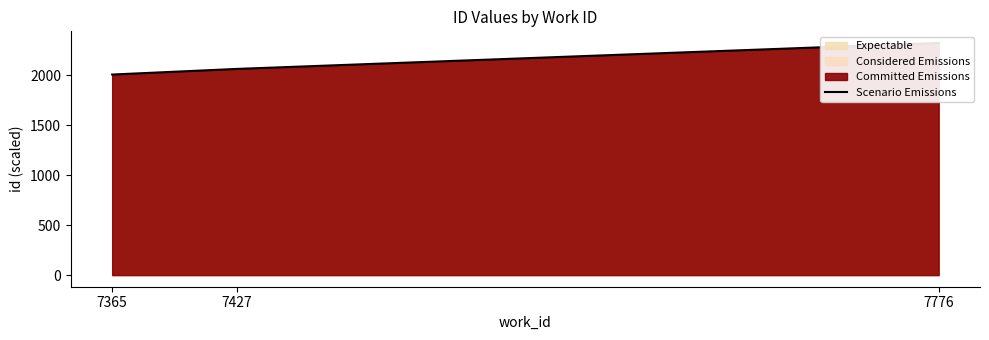

The value at 7776 is 2321.4. True or false?

True